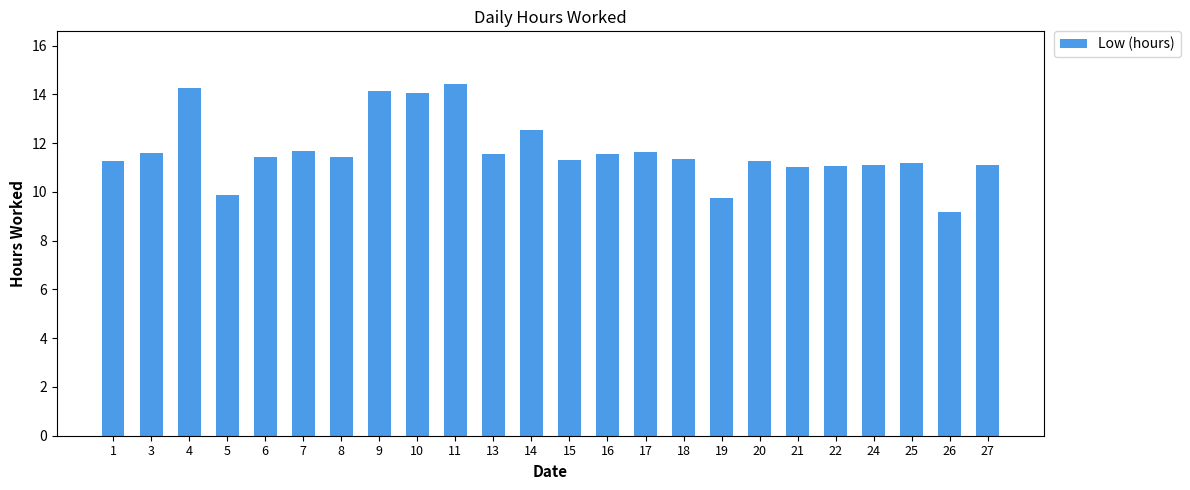

What is the value of the 7th bar from the left?

11.4